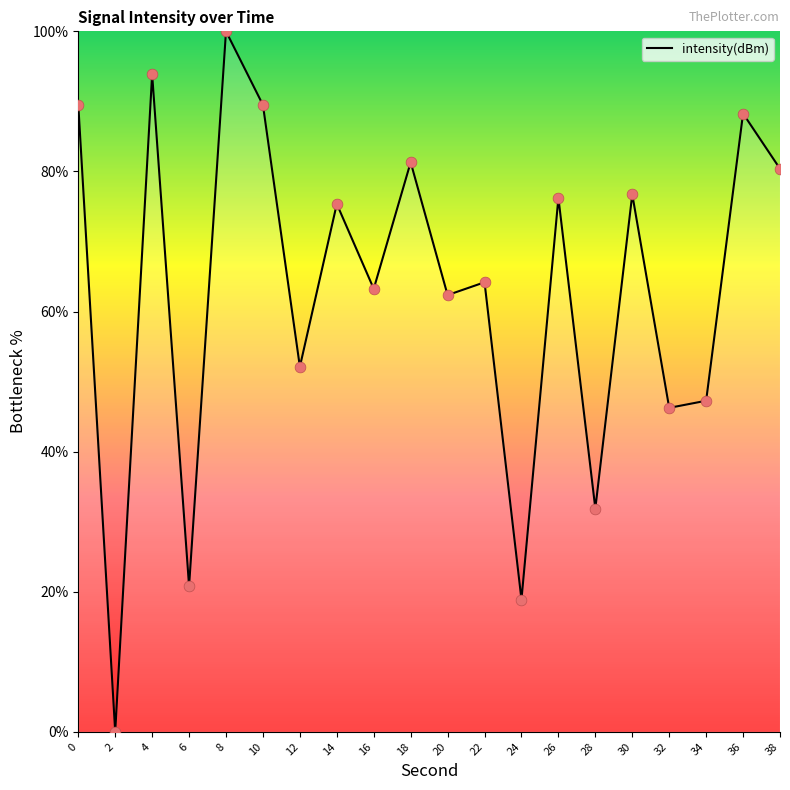

Which has a higher value, 14 or 22?

14